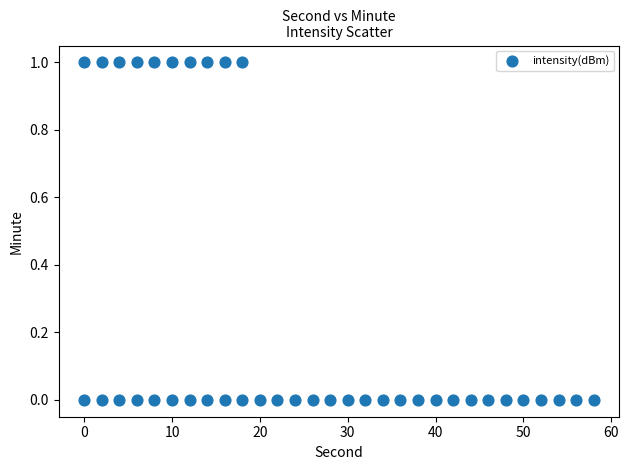

What is the range of X values (max minus min)?

58